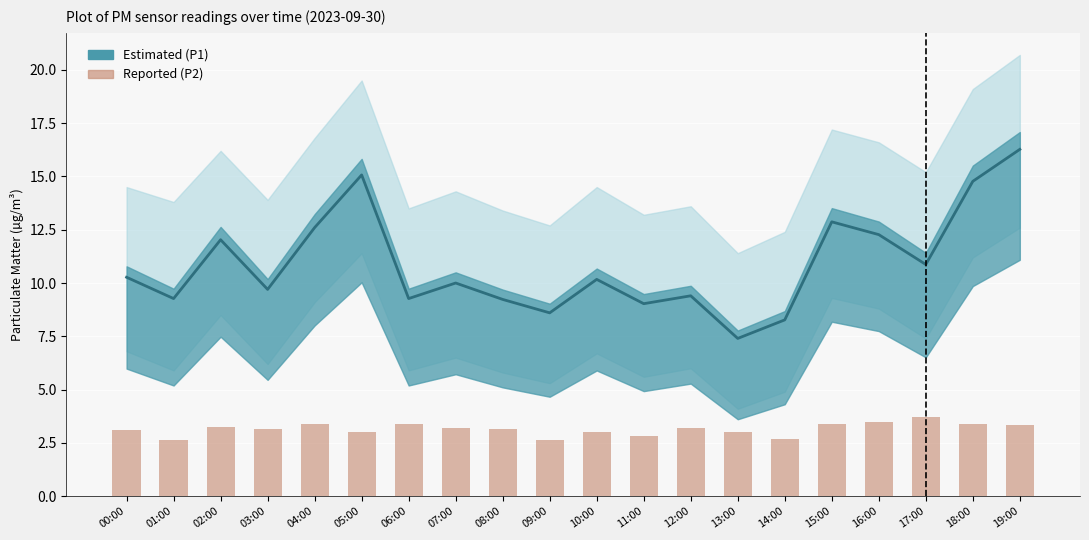

What is the label of the 1st bar from the right?

19:00